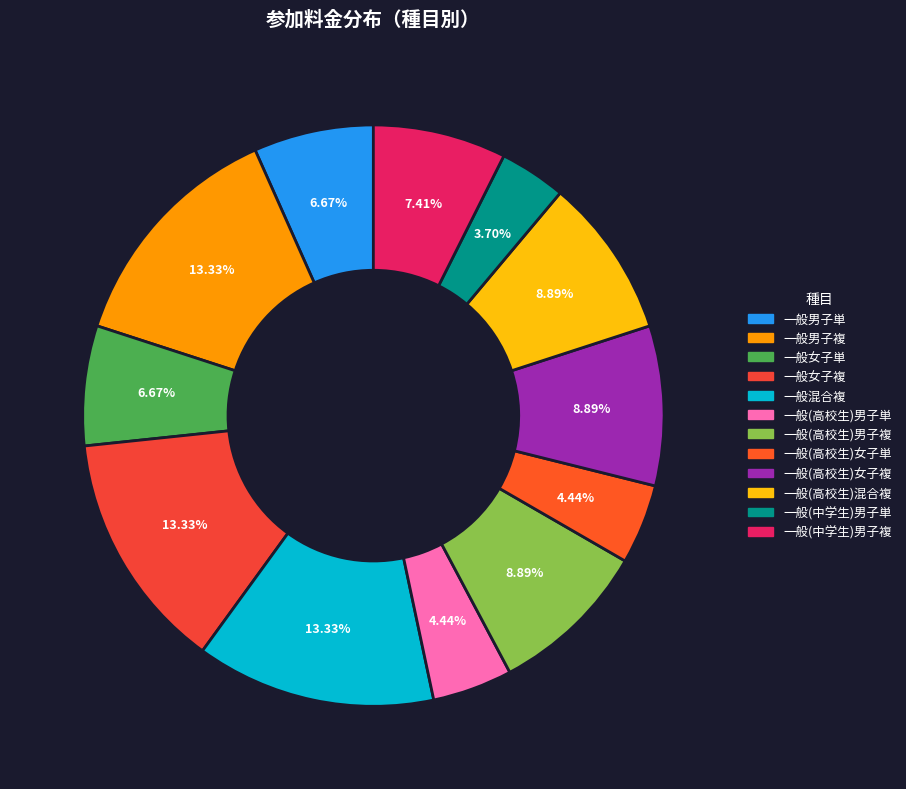

To the nearest percent, what is the combined percentage of 一般混合複 and 一般(中学生)男子単?

17%